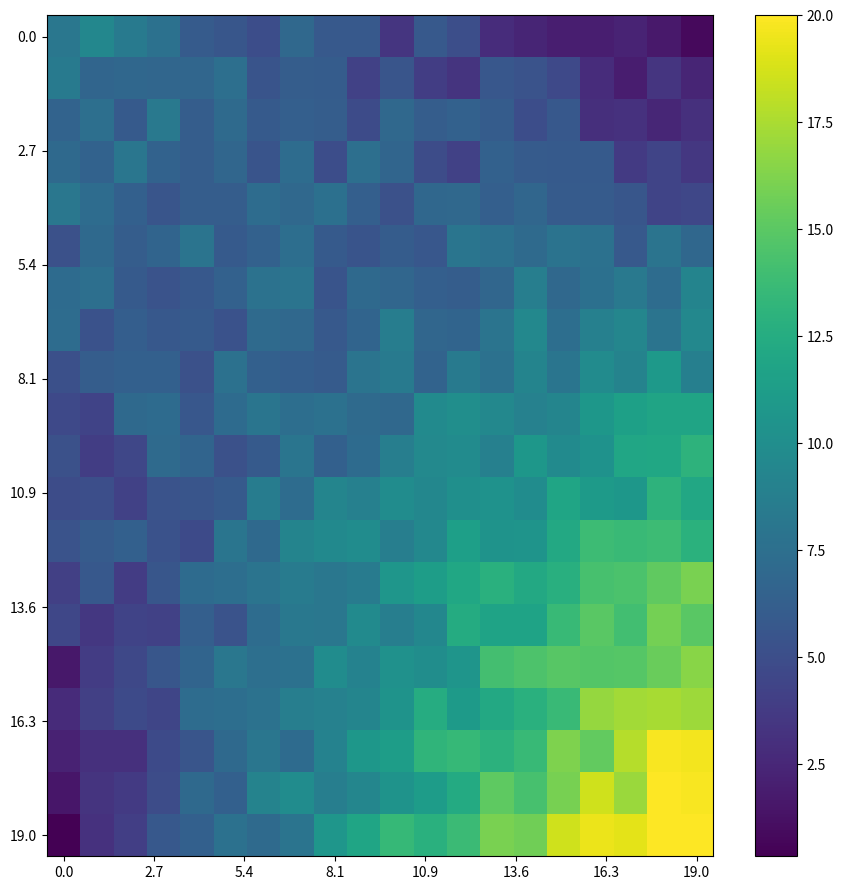

How many distinct data groups are displayed?

20